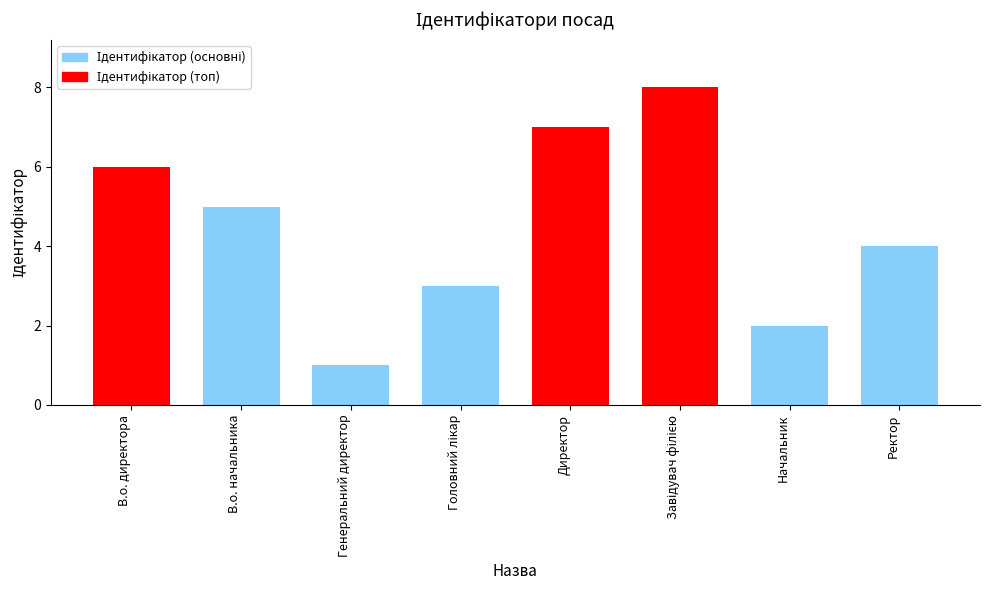

What is the change in value from Начальник to Ректор?

+2